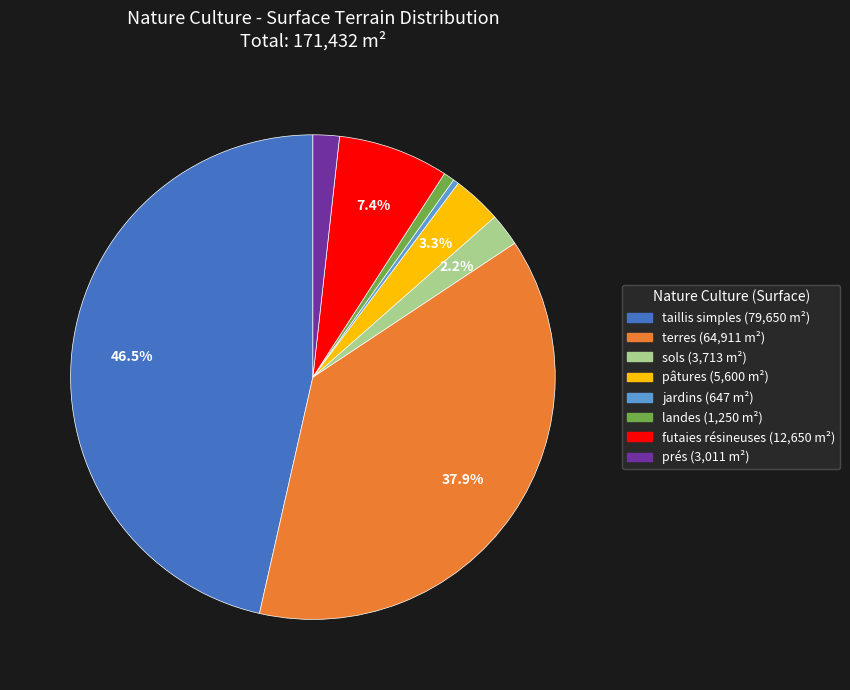

Which category has the biggest portion of the pie?

taillis simples